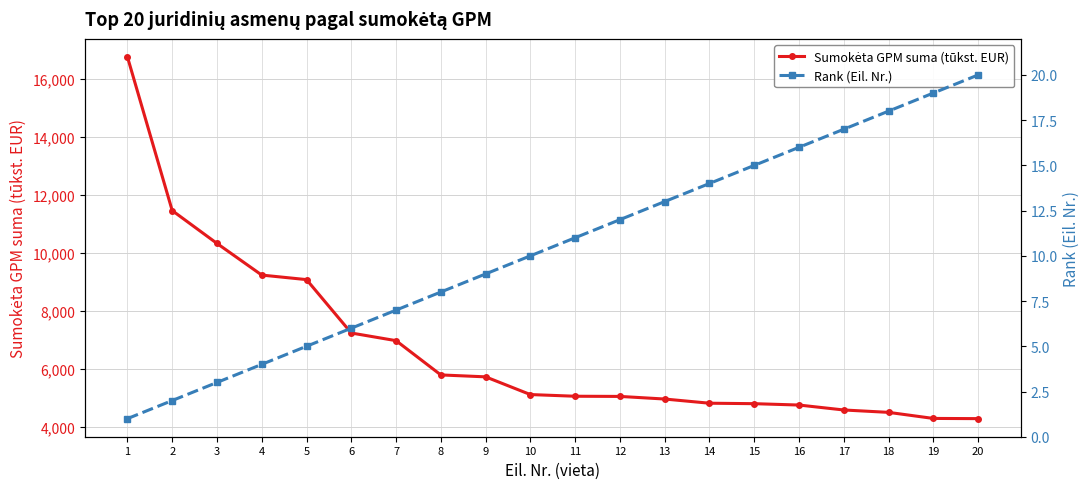

True or false: Sumokėta GPM suma (tūkst. EUR) and Rank (Eil. Nr.) intersect in this chart.

False